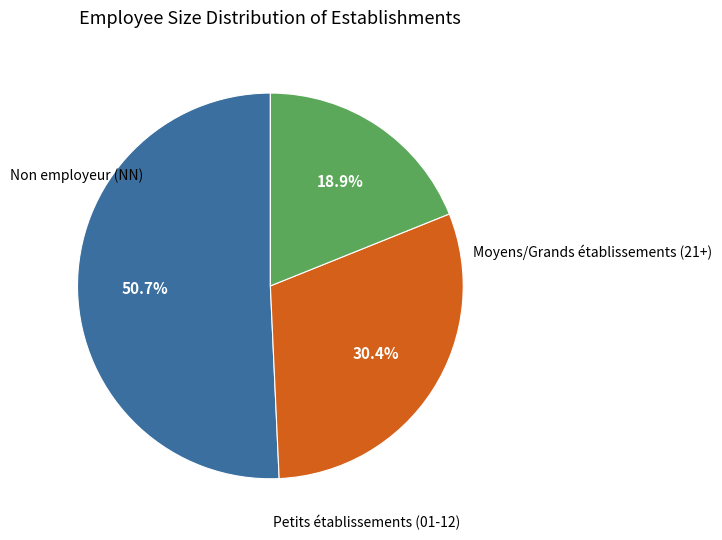

Is there a majority slice in this chart?

Yes